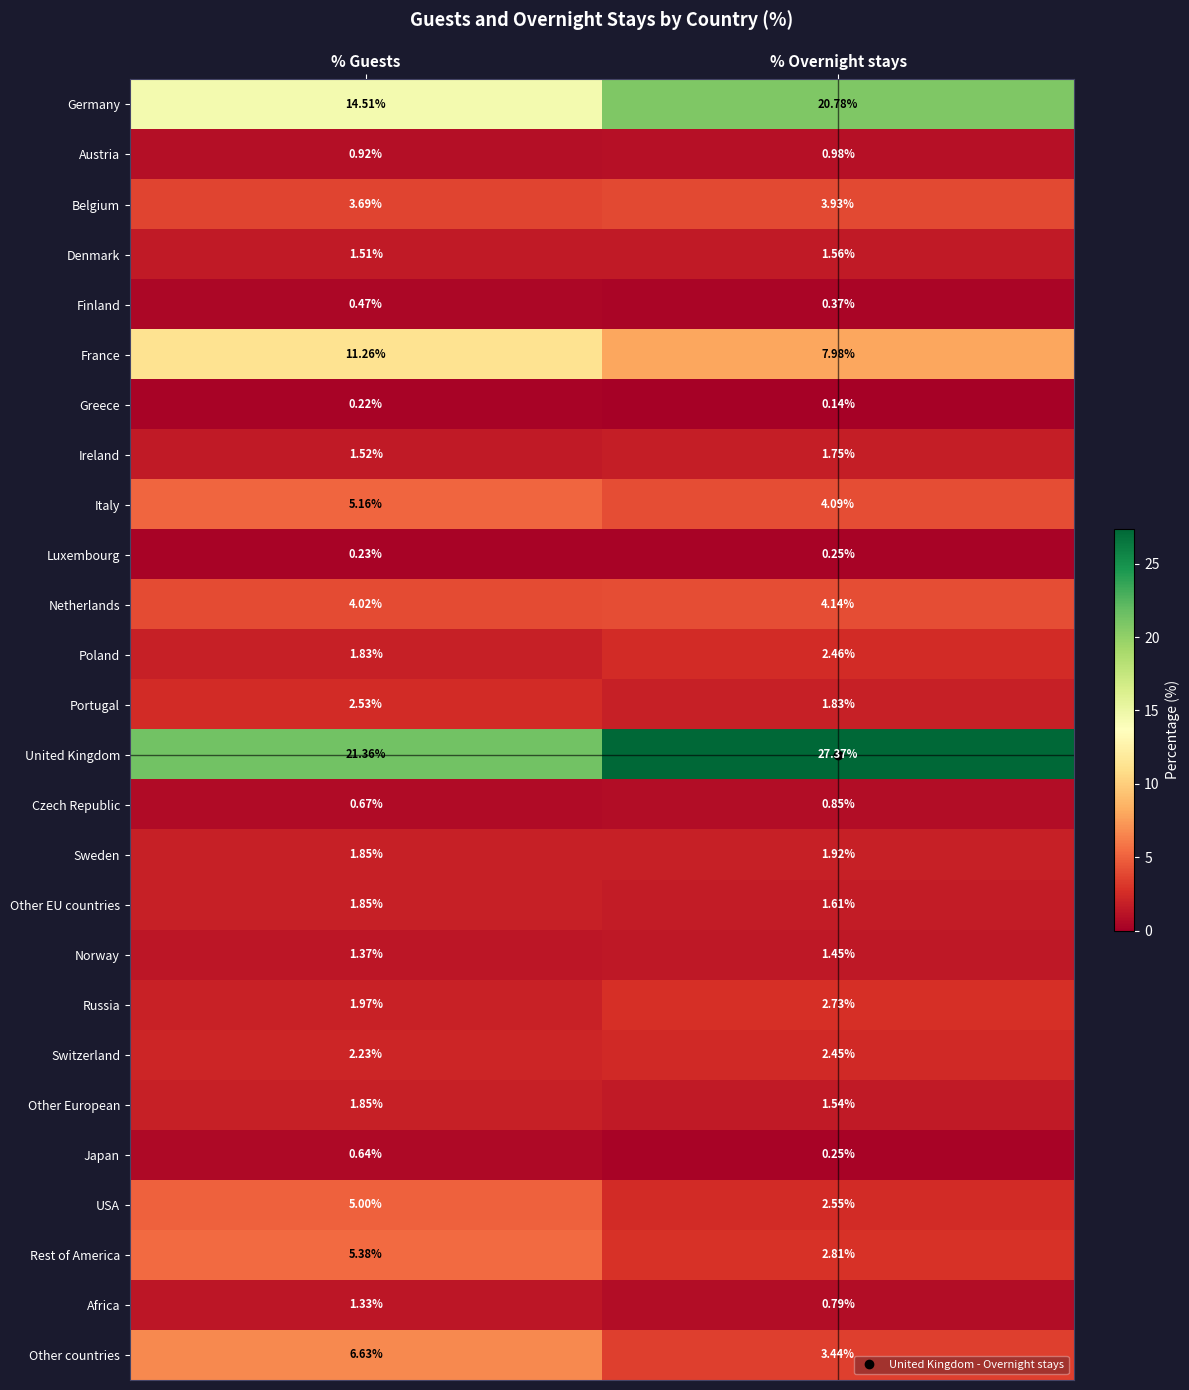

At which label is United Kingdom closest to 24?

% Guests